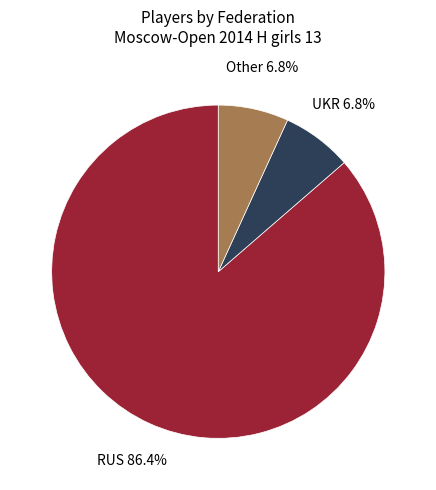

Is there a majority slice in this chart?

Yes